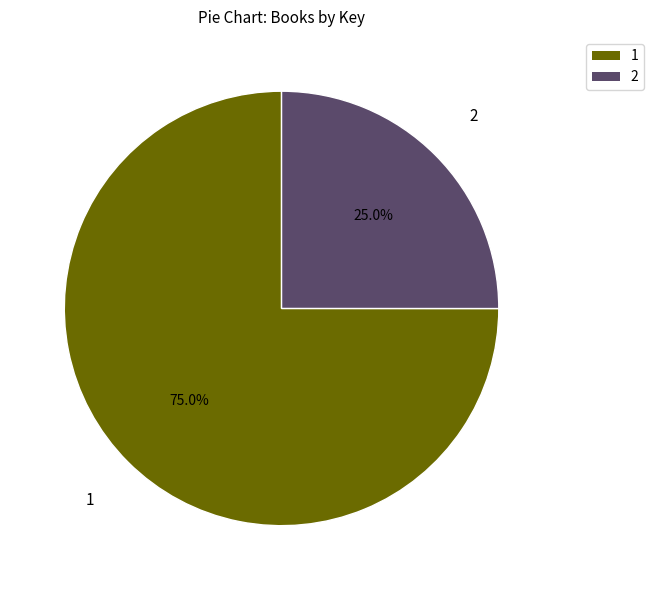

Is there any slice that represents more than half of the pie?

Yes